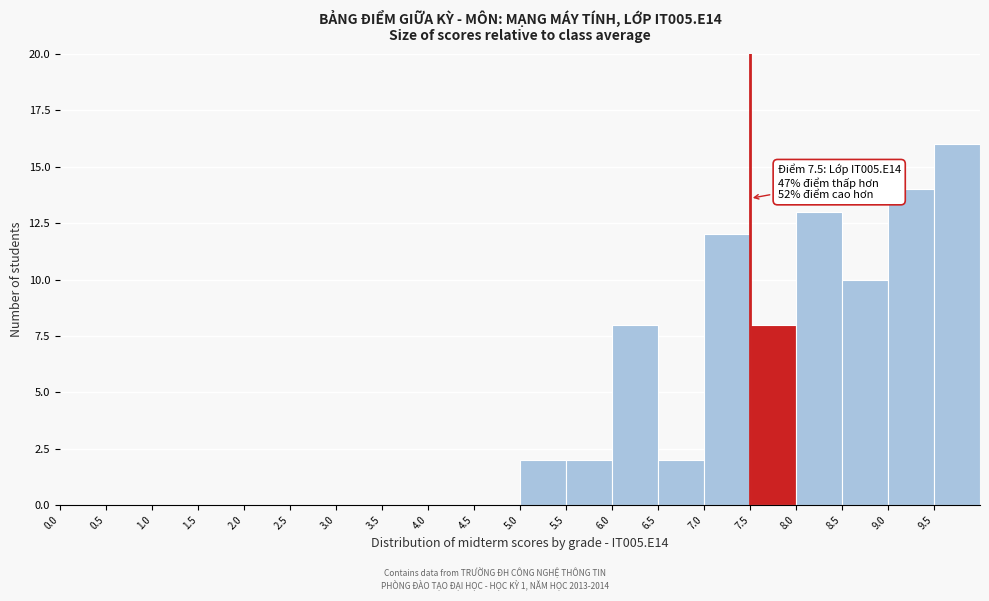

Which range on the x-axis has the tallest bar?

9.5 to 10.0